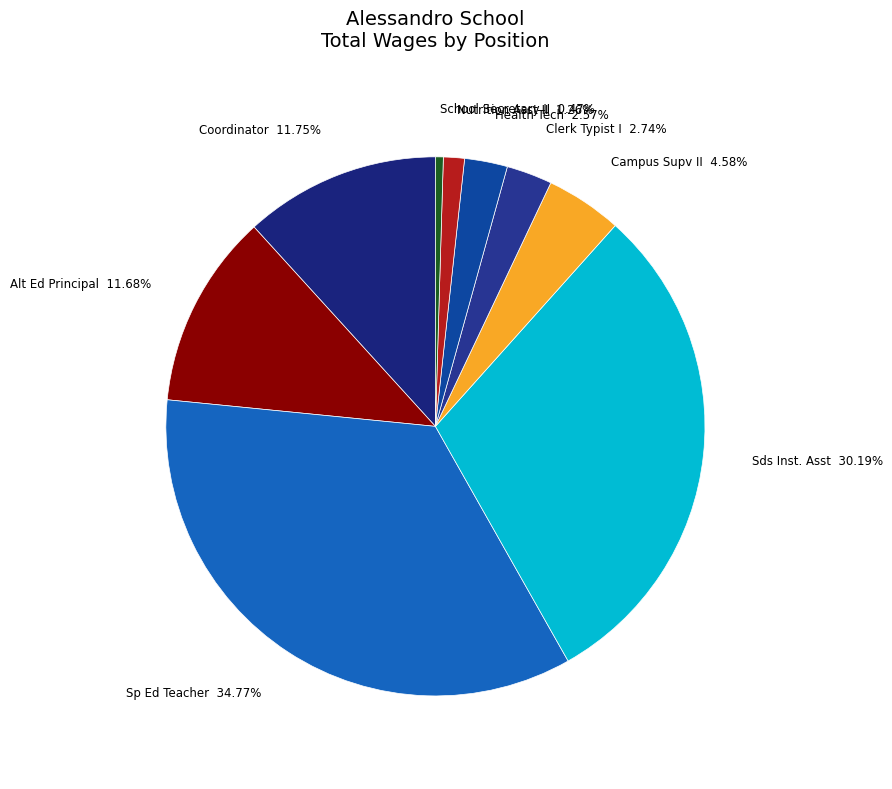

To the nearest percent, what is the difference between the largest and smallest slice percentages?

34%